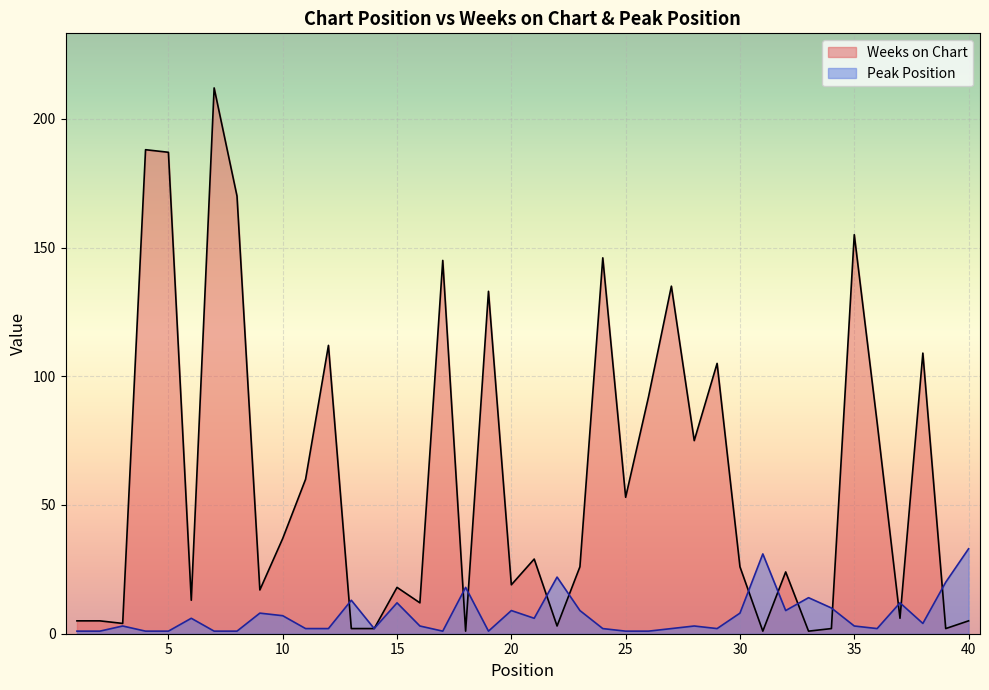

Reading right to left, transcribe all the data shown in this chart.

Weeks on Chart: 40=5	39=2	38=109	37=6	36=82	35=155	34=2	33=1	32=24	31=1	30=26	29=105	28=75	27=135	26=92	25=53	24=146	23=26	22=3	21=29	20=19	19=133	18=1	17=145	16=12	15=18	14=2	13=2	12=112	11=60	10=37	9=17	8=170	7=212	6=13	5=187	4=188	3=4	2=5	1=5
Peak Position: 40=33	39=20	38=4	37=12	36=2	35=3	34=10	33=14	32=9	31=31	30=8	29=2	28=3	27=2	26=1	25=1	24=2	23=9	22=22	21=6	20=9	19=1	18=18	17=1	16=3	15=12	14=2	13=13	12=2	11=2	10=7	9=8	8=1	7=1	6=6	5=1	4=1	3=3	2=1	1=1